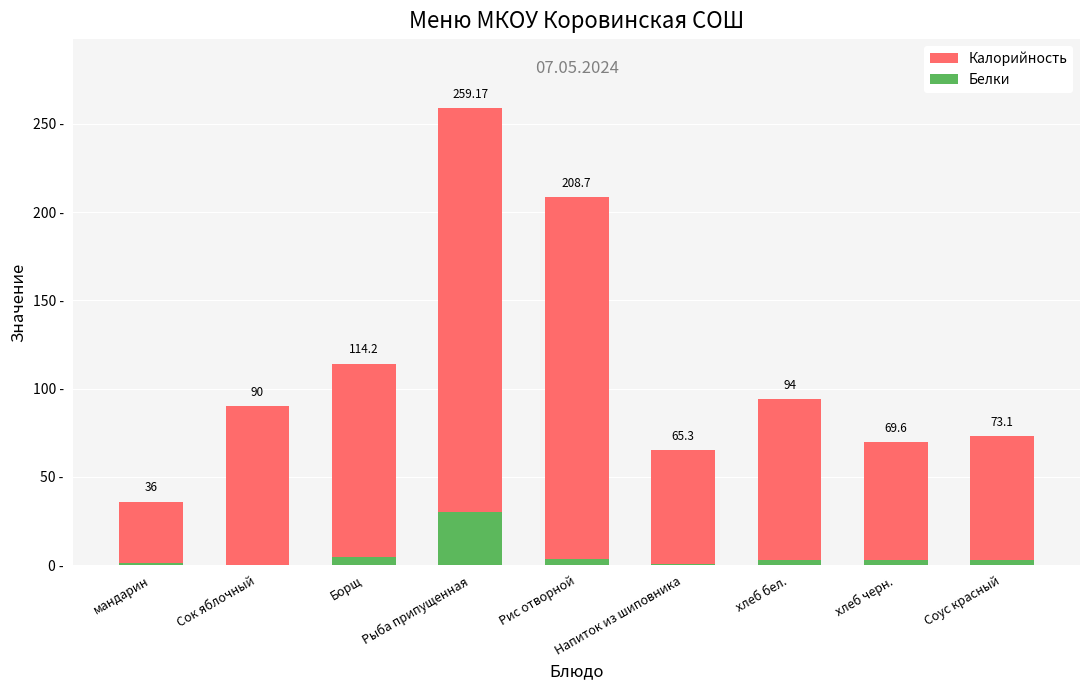

What is the label of the 7th bar from the right?

Борщ